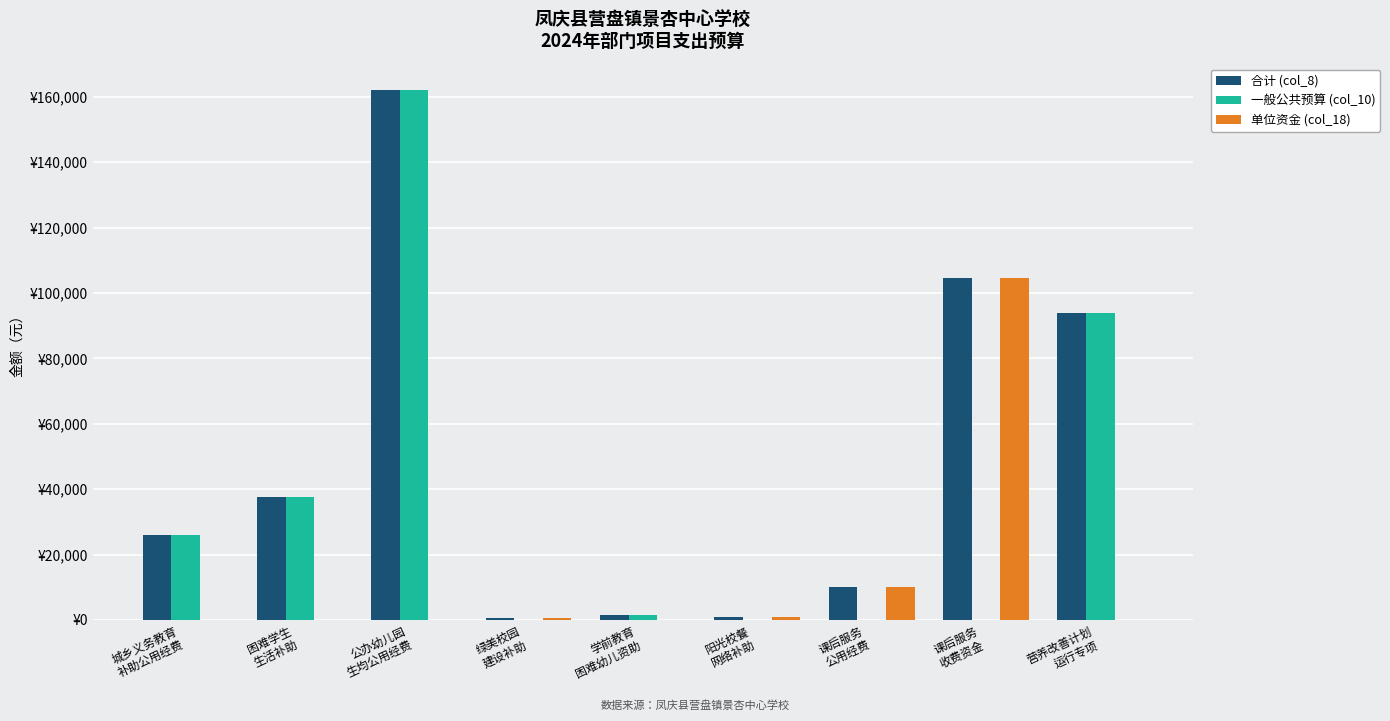

Reading left to right, list all the values displayed in this chart.

合计 (col_8): 城乡义务教育
补助公用经费=26130.6	困难学生
生活补助=37698.8	公办幼儿园
生均公用经费=162000.0	绿美校园
建设补助=711.8	学前教育
困难幼儿资助=1498.5	阳光校餐
网络补助=960.0	课后服务
公用经费=10100.1	课后服务
收费资金=104704.0	营养改善计划
运行专项=93780.0
一般公共预算 (col_10): 城乡义务教育
补助公用经费=26130.6	困难学生
生活补助=37698.8	公办幼儿园
生均公用经费=162000.0	绿美校园
建设补助=0.0	学前教育
困难幼儿资助=1498.5	阳光校餐
网络补助=0.0	课后服务
公用经费=0.0	课后服务
收费资金=0.0	营养改善计划
运行专项=93780.0
单位资金 (col_18): 城乡义务教育
补助公用经费=0.0	困难学生
生活补助=0.0	公办幼儿园
生均公用经费=0.0	绿美校园
建设补助=711.8	学前教育
困难幼儿资助=0.0	阳光校餐
网络补助=960.0	课后服务
公用经费=10100.1	课后服务
收费资金=104704.0	营养改善计划
运行专项=0.0